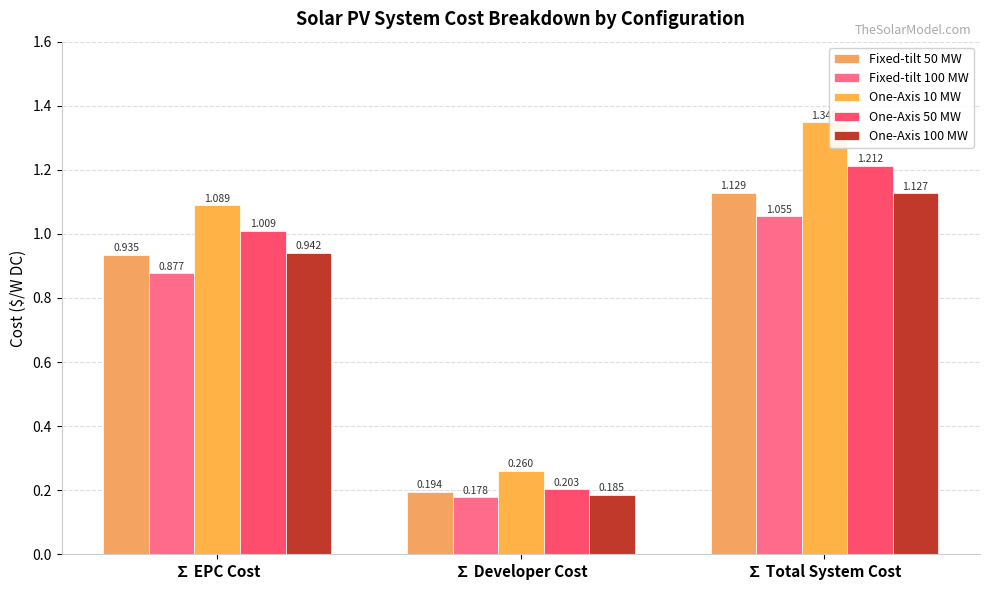

How many series are shown in this chart?

5